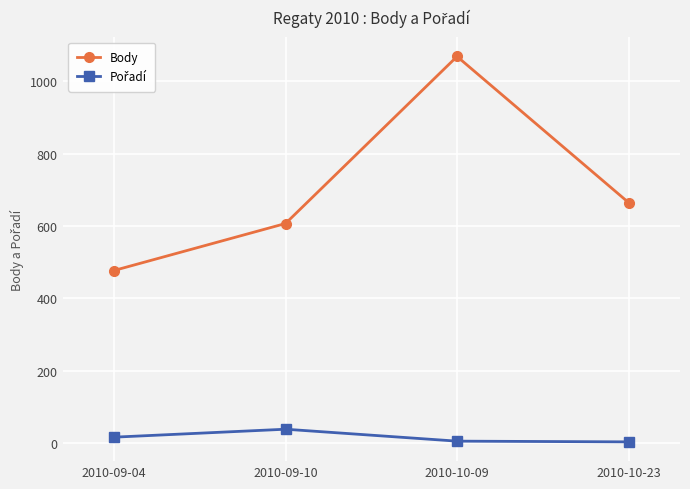

What is the label of the 3rd point from the left?

2010-10-09